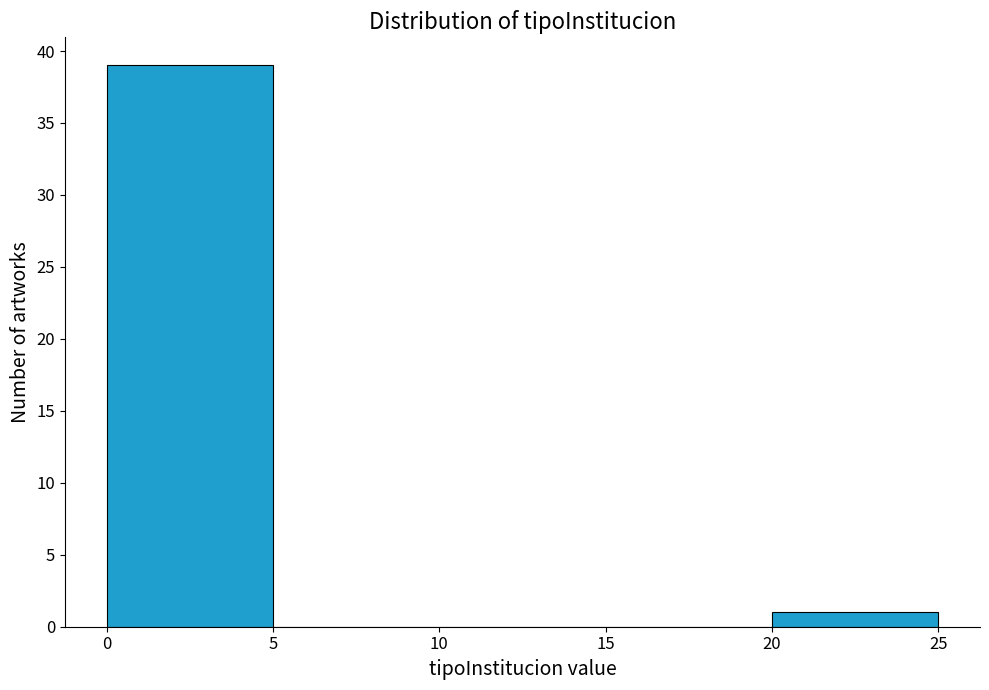

Over which range of the x-axis is the bar tallest?

0 to 5